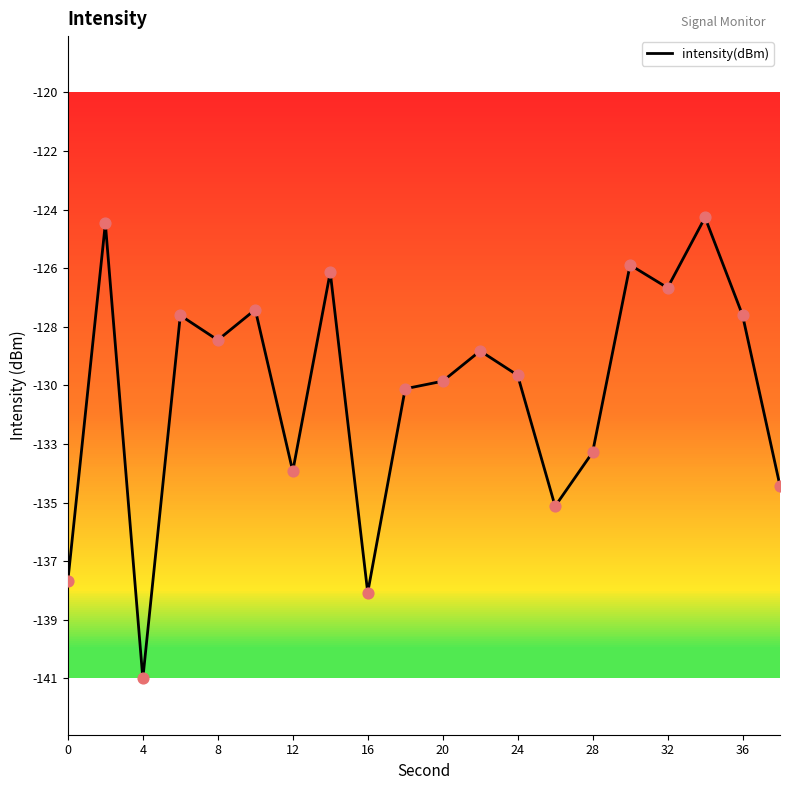

Is this an area chart (filled region under the line)?

No